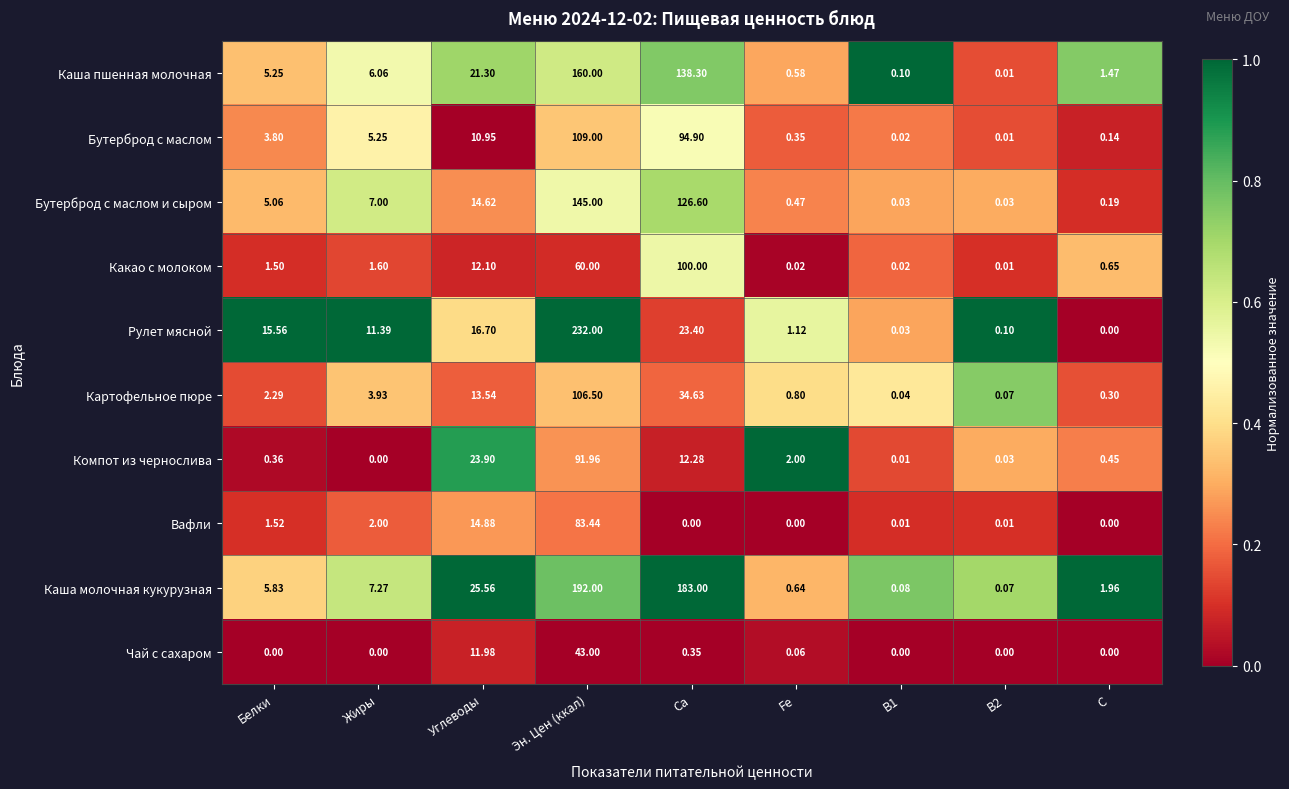

At which category does the chart reach its peak across all series?

Эн. Цен (ккал)